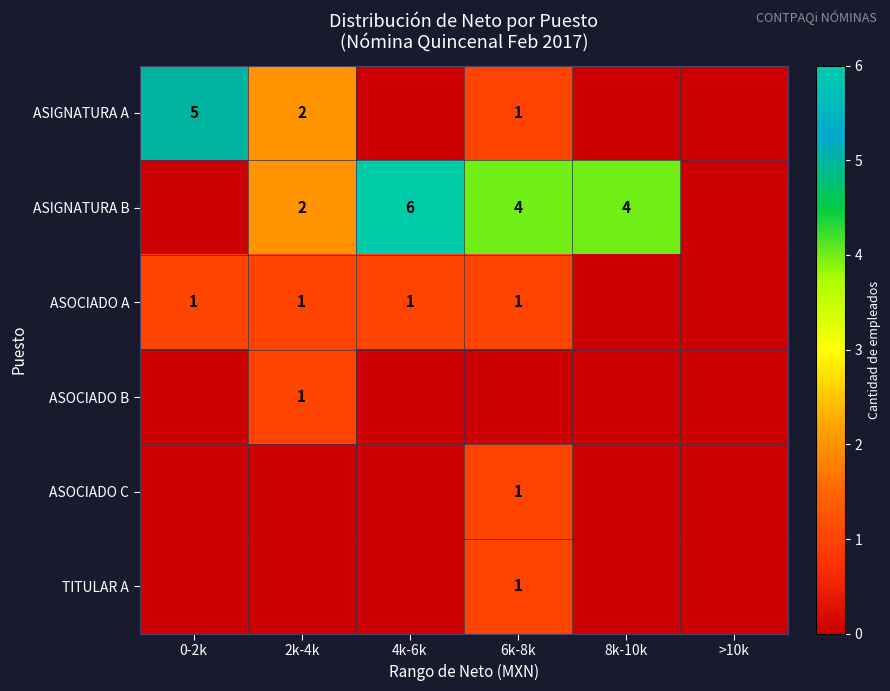

The ASIGNATURA A series shows 2 at 0-2k. True or false?

False